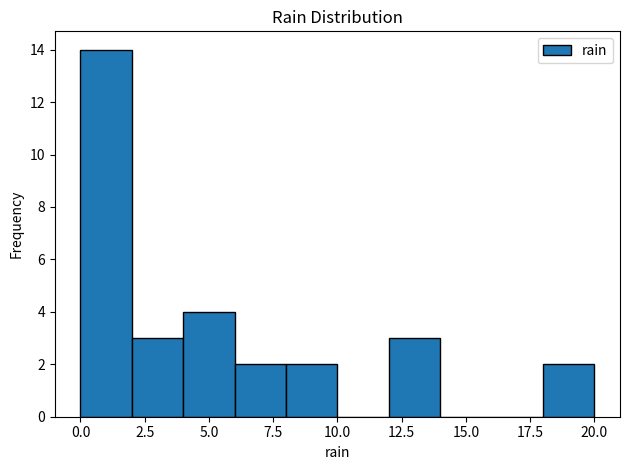

Reading left to right, transcribe this chart: for each bar, give the range it covers on the x-axis and its height. The values are not printed on the chart, so give them approximately, as read against the axis.

0 to 2: 14
2 to 4: 3
4 to 6: 4
6 to 8: 2
8 to 10: 2
10 to 12: 0
12 to 14: 3
14 to 16: 0
16 to 18: 0
18 to 20: 2